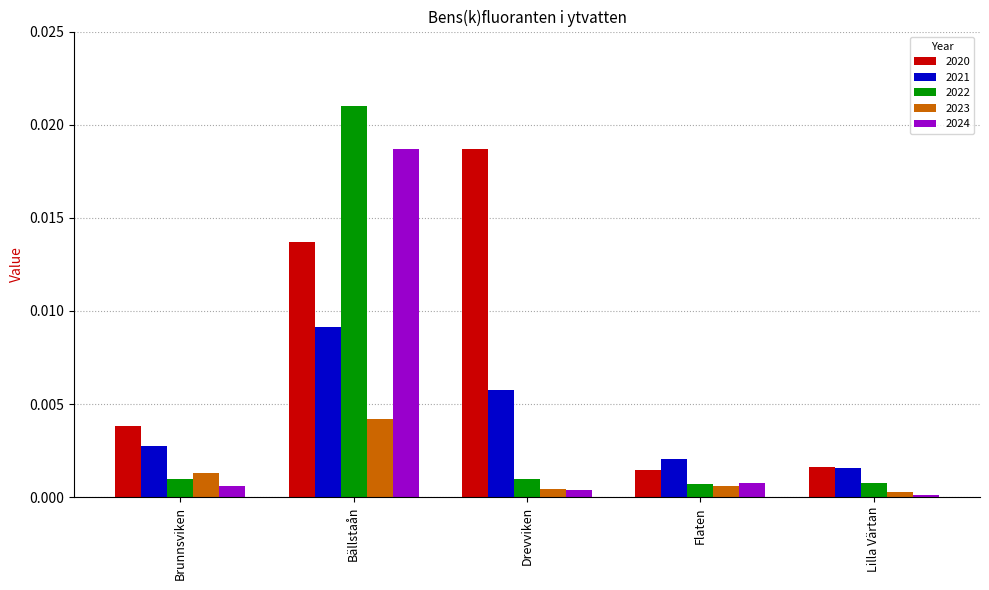

Which series has the widest spread of values?

2022